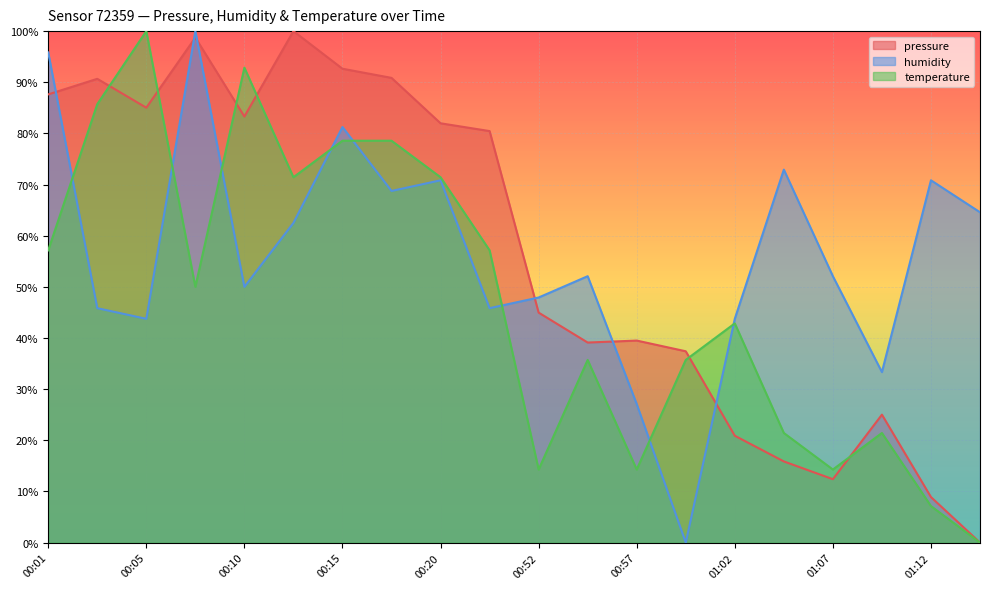

At which label is pressure closest to 50?

00:52